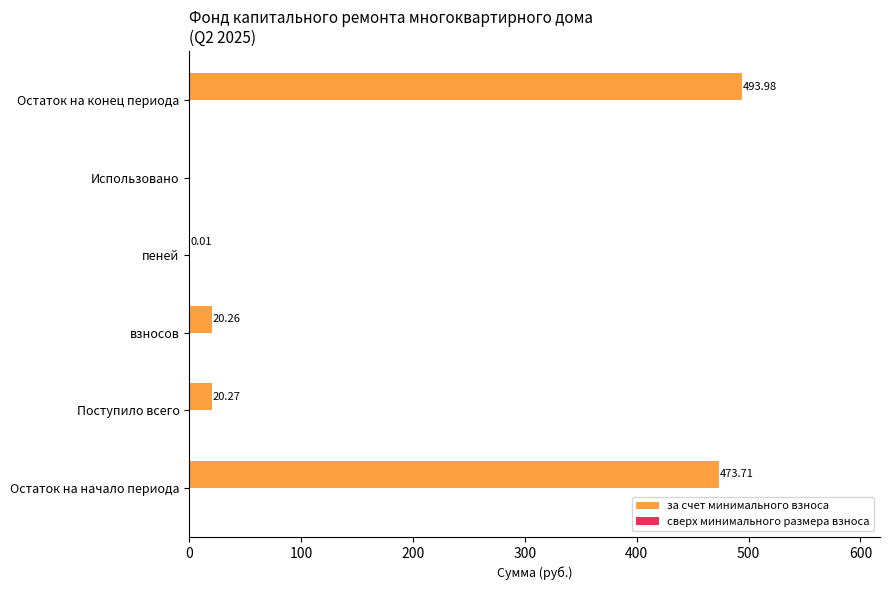

What is the greatest value displayed?

494.0